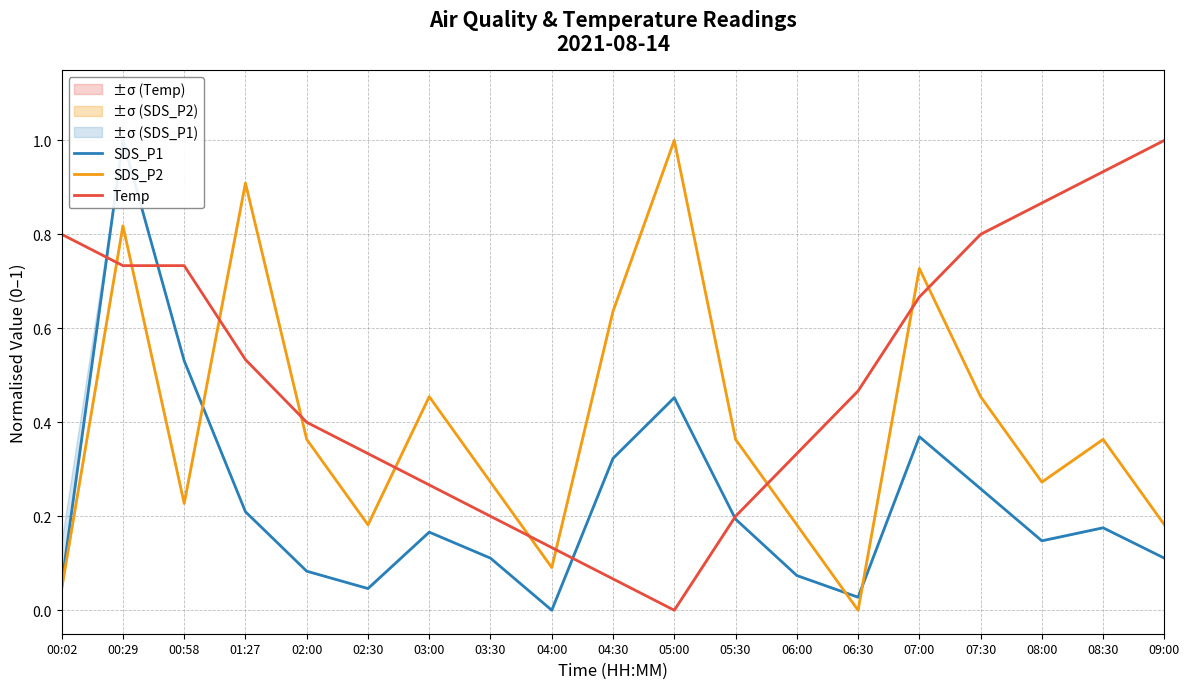

Reading left to right, list all the values displayed in this chart.

SDS_P1: 0.1	1.0	0.5	0.2	0.1	0.0	0.2	0.1	0.0	0.3	0.5	0.2	0.1	0.0	0.4	0.3	0.1	0.2	0.1
SDS_P2: 0.0	0.8	0.2	0.9	0.4	0.2	0.5	0.3	0.1	0.6	1.0	0.4	0.2	0.0	0.7	0.5	0.3	0.4	0.2
Temp: 0.8	0.7	0.7	0.5	0.4	0.3	0.3	0.2	0.1	0.1	0.0	0.2	0.3	0.5	0.7	0.8	0.9	0.9	1.0